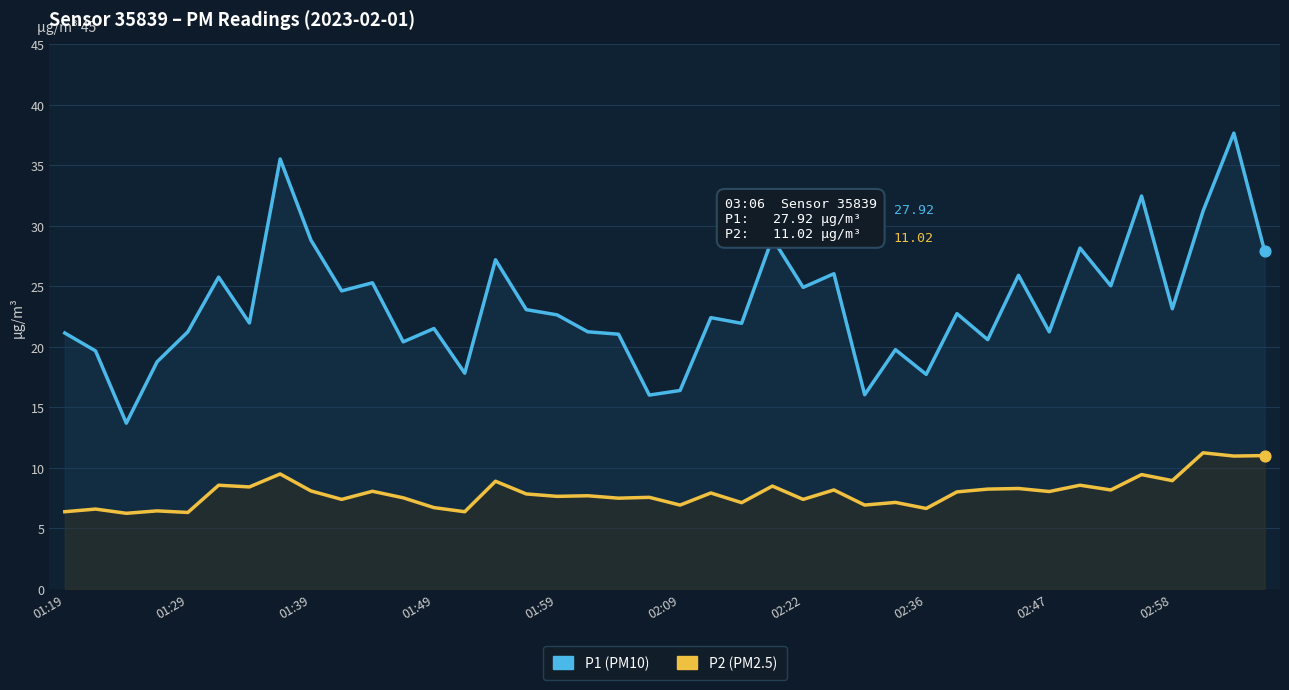

Which series has the largest Y range (max minus min)?

P1